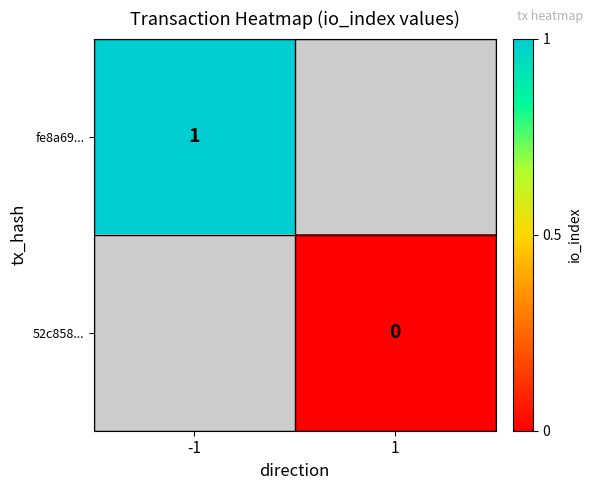

Is it true that fe8a69... equals 1 at -1?

True